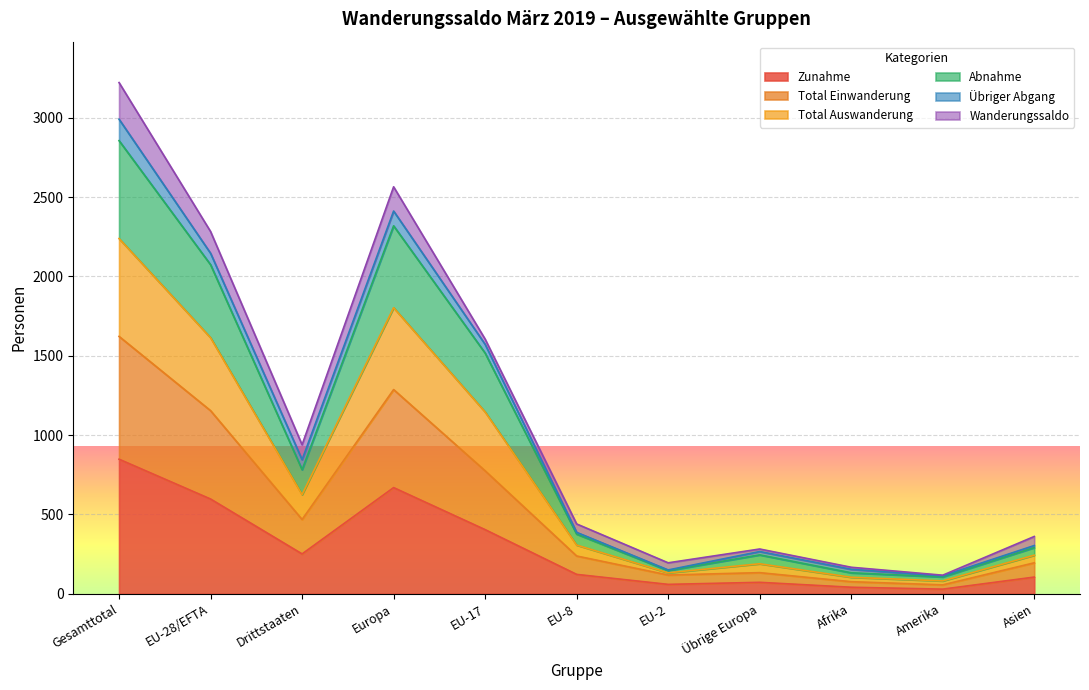

List the labels in order of Abnahme value, largest first.

Gesamttotal, Europa, EU-28/EFTA, EU-17, Drittstaaten, EU-8, Asien, Übrige Europa, Afrika, EU-2, Amerika